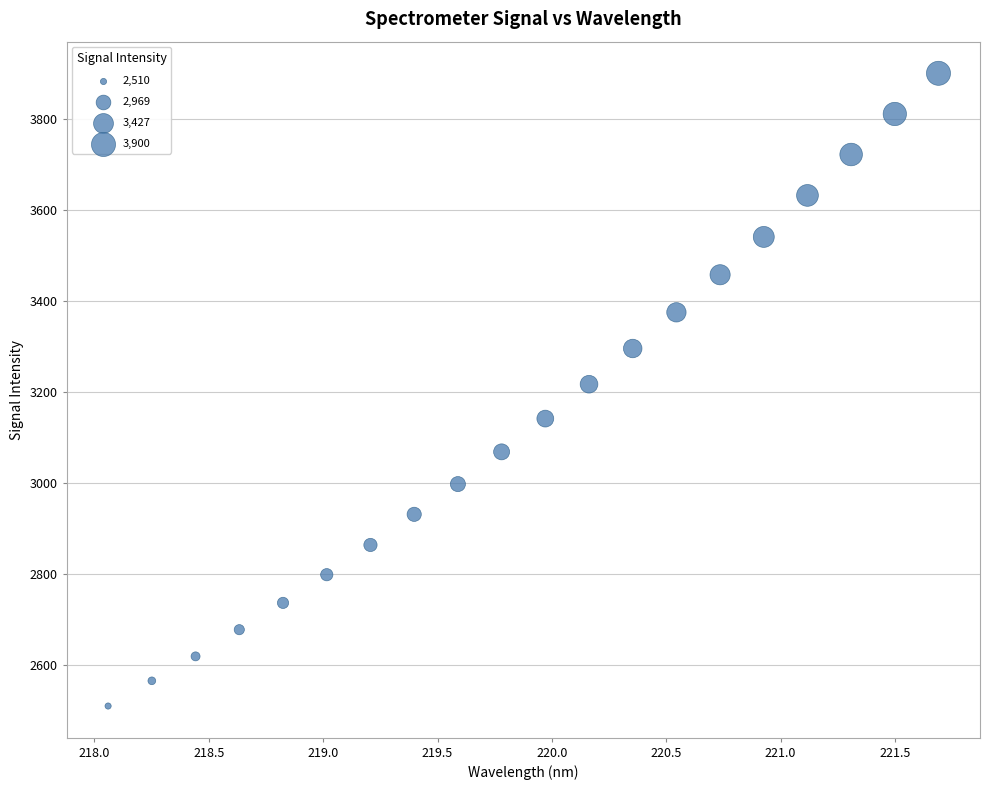

What is the range of X values (max minus min)?

3.6